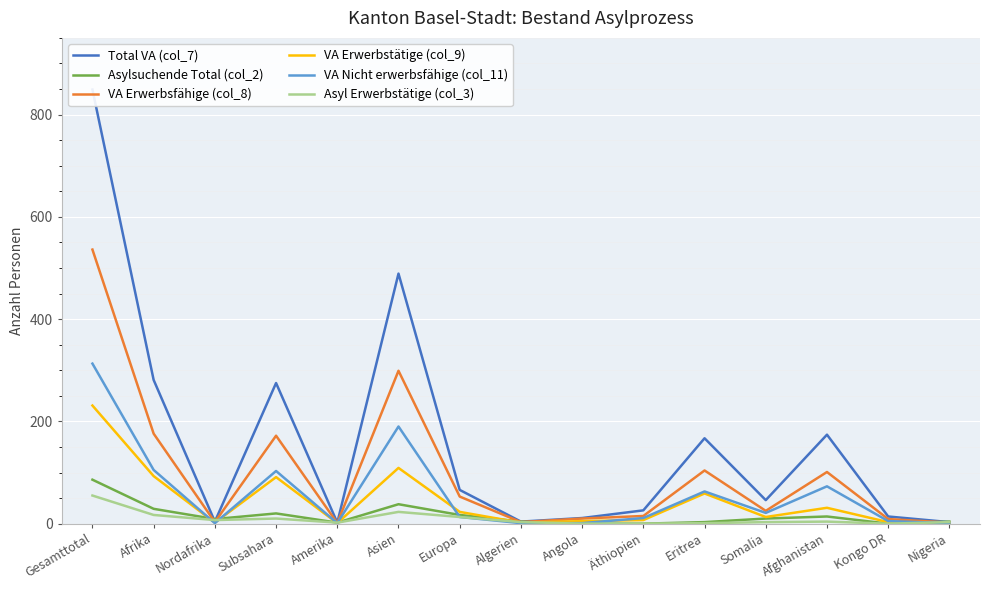

Where does the Asylsuchende Total (col_2) series first go above 9?

Gesamttotal